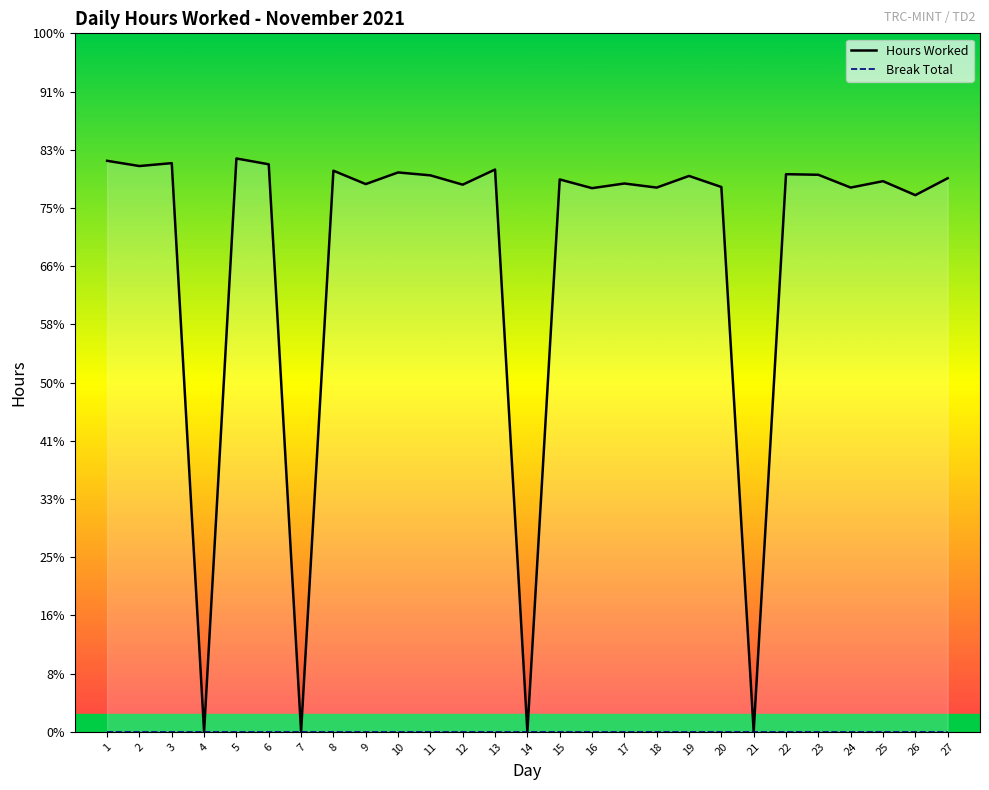

How many series are shown in this chart?

2